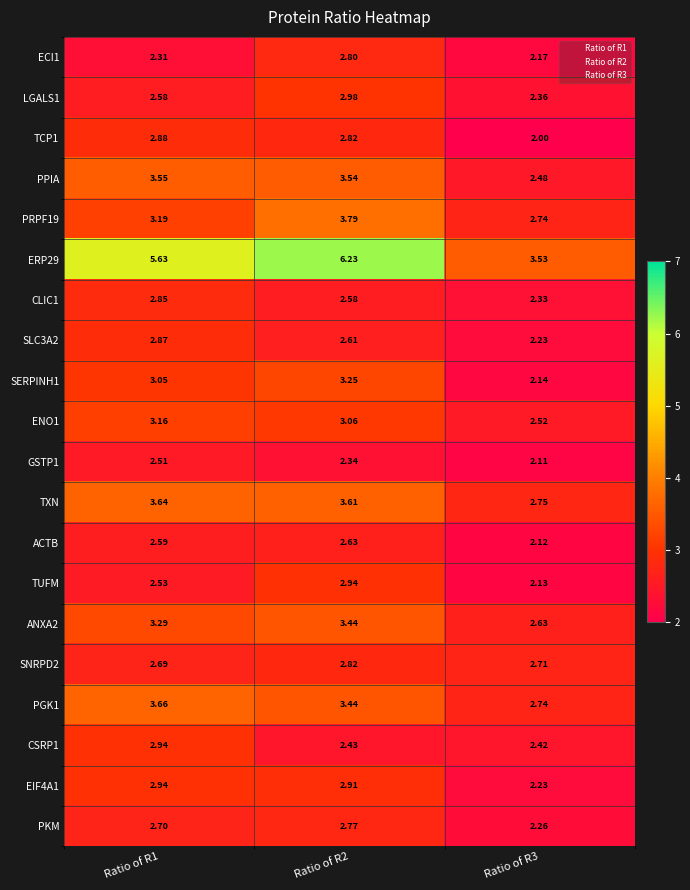

Is the value of ENO1 at Ratio of R3 greater than the value of ECI1 at Ratio of R2?

No